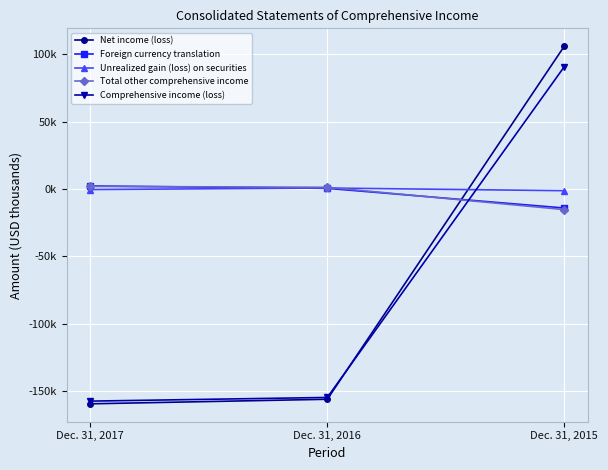

Is this an area chart (filled region under the line)?

No